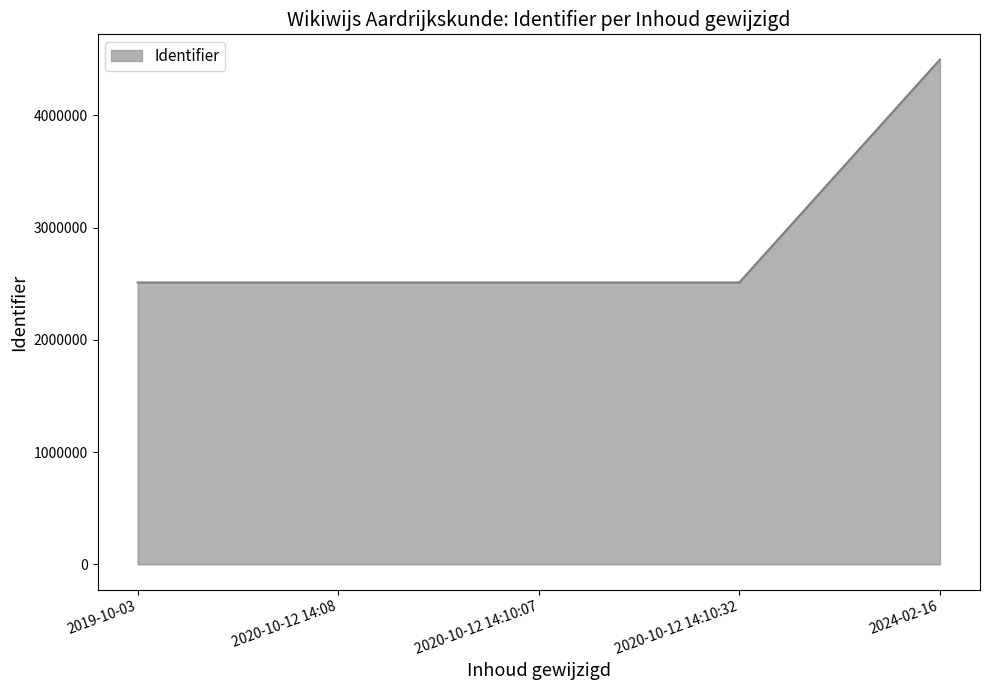

Does the chart display data point markers on the line(s)?

No